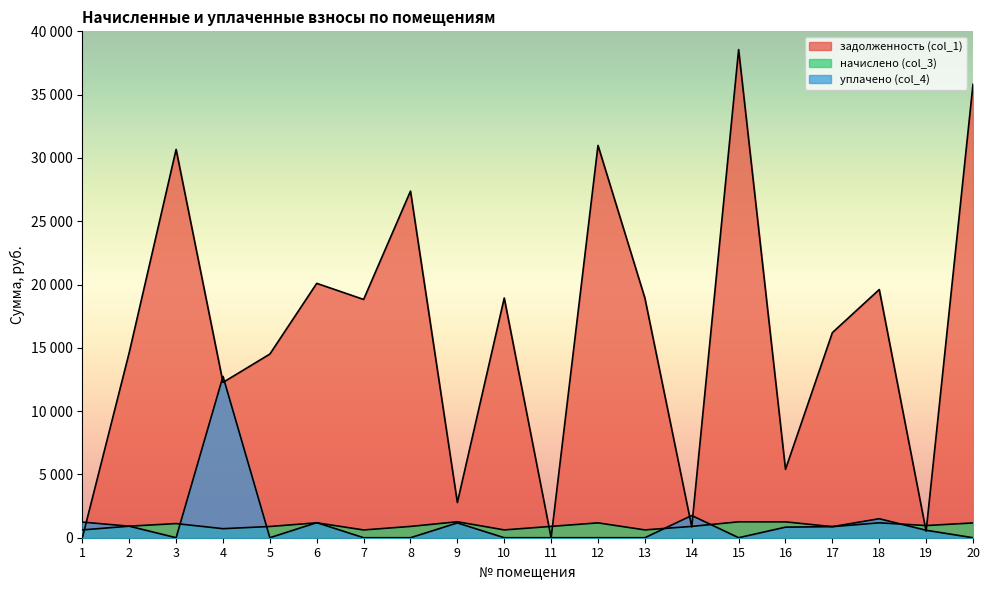

How many values in уплачено (col_4) are above zero?

10